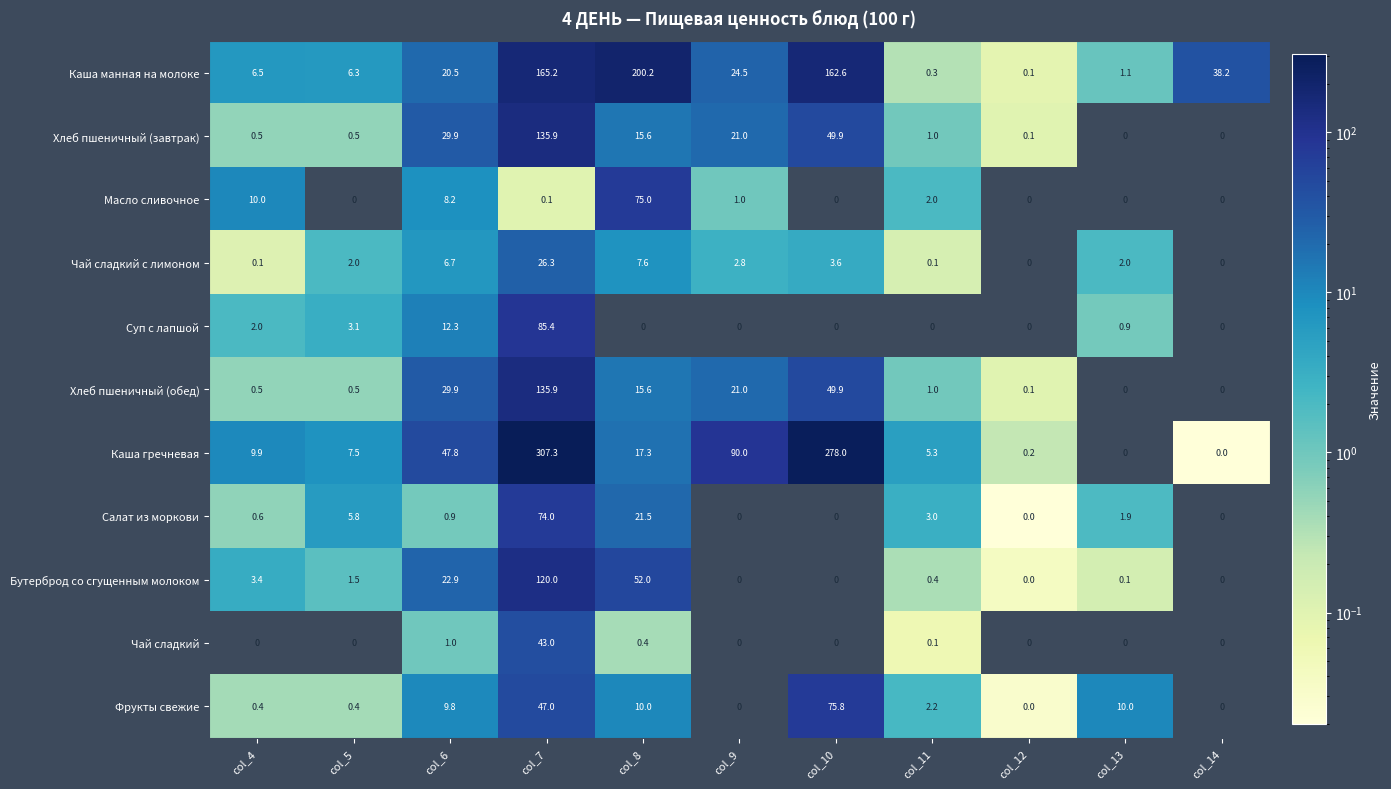

The value of Суп с лапшой at col_9 is 0.0. True or false?

True